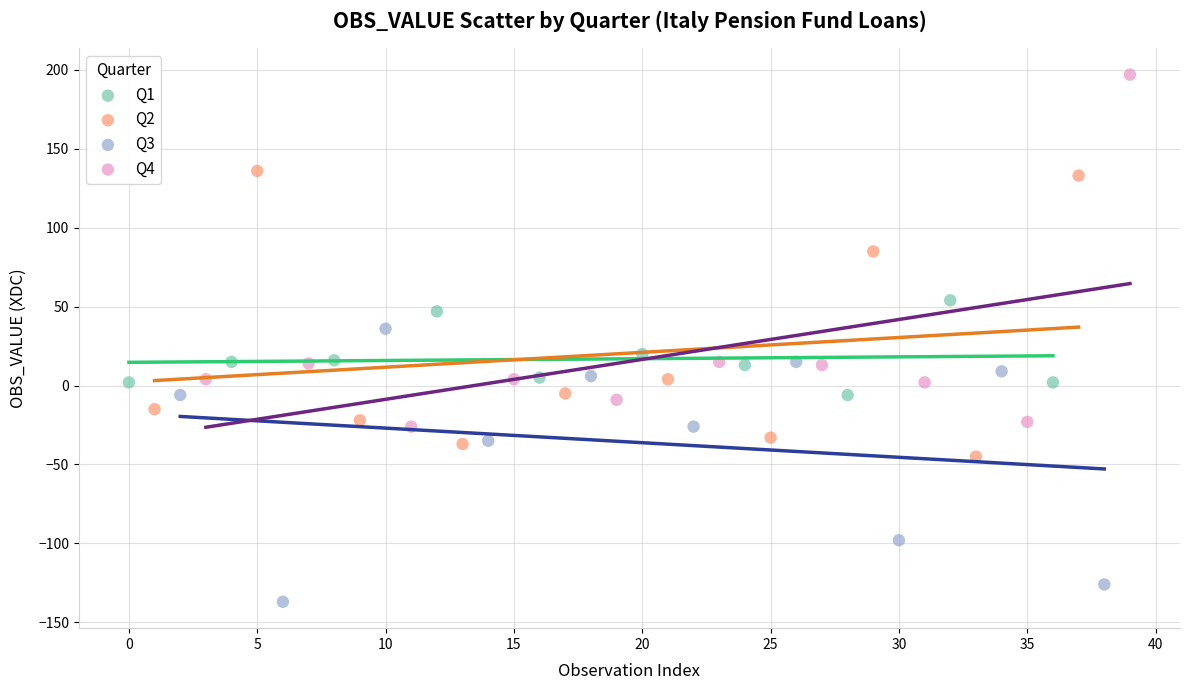

Which series reaches the minimum Y coordinate?

Q3